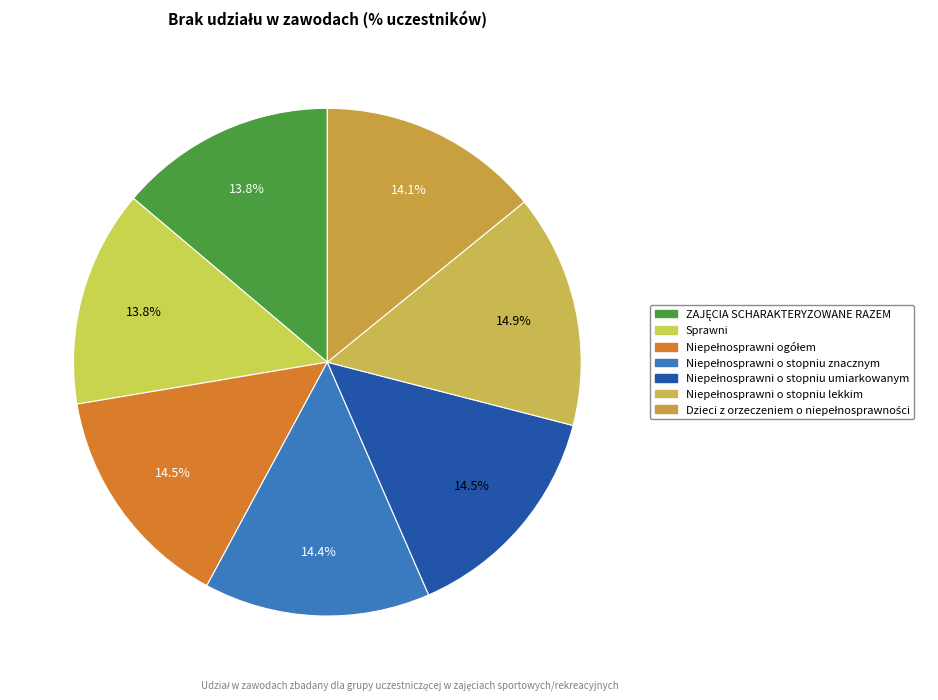

What percentage is the Niepełnosprawni ogółem slice, to the nearest percent?

14%